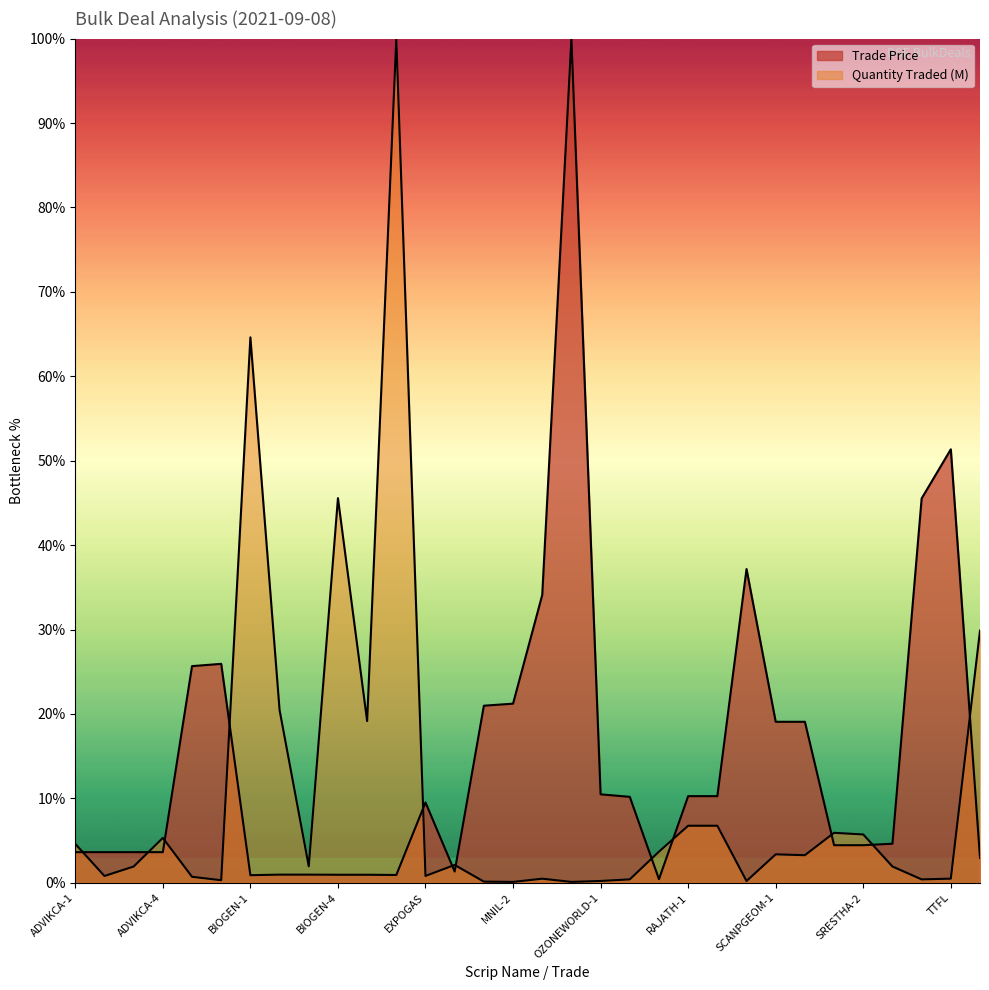

Reading left to right, list all the values displayed in this chart.

Trade Price: ADVIKCA-1=3.6	ADVIKCA-2=3.6	ADVIKCA-3=3.6	ADVIKCA-4=3.6	BESTEAST-1=25.7	BESTEAST-2=25.9	BIOGEN-1=0.9	BIOGEN-2=1.0	BIOGEN-3=1.0	BIOGEN-4=1.0	BIOGEN-5=1.0	BIOGEN-6=0.9	EXPOGAS=9.5	MINAXI=1.3	MNIL-1=21.0	MNIL-2=21.2	NATURAL=34.1	NEWLIGHT=100.0	OZONEWORLD-1=10.5	OZONEWORLD-2=10.2	PANAFIC=0.4	RAJATH-1=10.3	RAJATH-2=10.3	RGRL=37.2	SCANPGEOM-1=19.1	SCANPGEOM-2=19.1	SRESTHA-1=4.5	SRESTHA-2=4.5	SRESTHA-3=4.6	STLSTRINF=45.5	TTFL=51.4	VIKASECO=3.0
Quantity Traded (M): ADVIKCA-1=4.6	ADVIKCA-2=0.8	ADVIKCA-3=1.9	ADVIKCA-4=5.3	BESTEAST-1=0.7	BESTEAST-2=0.3	BIOGEN-1=64.6	BIOGEN-2=20.5	BIOGEN-3=2.0	BIOGEN-4=45.6	BIOGEN-5=19.2	BIOGEN-6=100.0	EXPOGAS=0.8	MINAXI=2.1	MNIL-1=0.1	MNIL-2=0.1	NATURAL=0.5	NEWLIGHT=0.1	OZONEWORLD-1=0.2	OZONEWORLD-2=0.4	PANAFIC=3.7	RAJATH-1=6.8	RAJATH-2=6.8	RGRL=0.2	SCANPGEOM-1=3.4	SCANPGEOM-2=3.3	SRESTHA-1=5.9	SRESTHA-2=5.7	SRESTHA-3=1.9	STLSTRINF=0.4	TTFL=0.5	VIKASECO=29.9